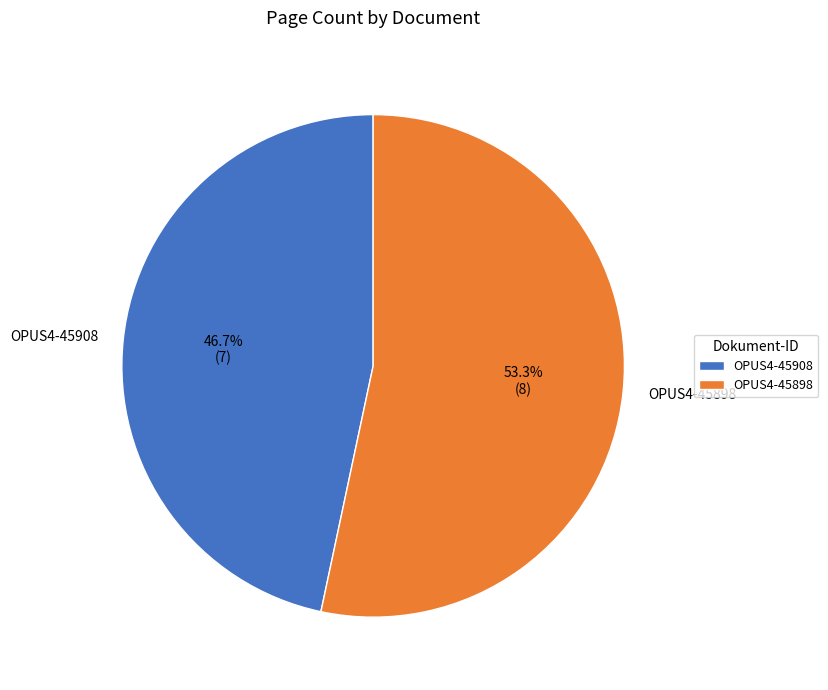

How many slices are in this pie chart?

2